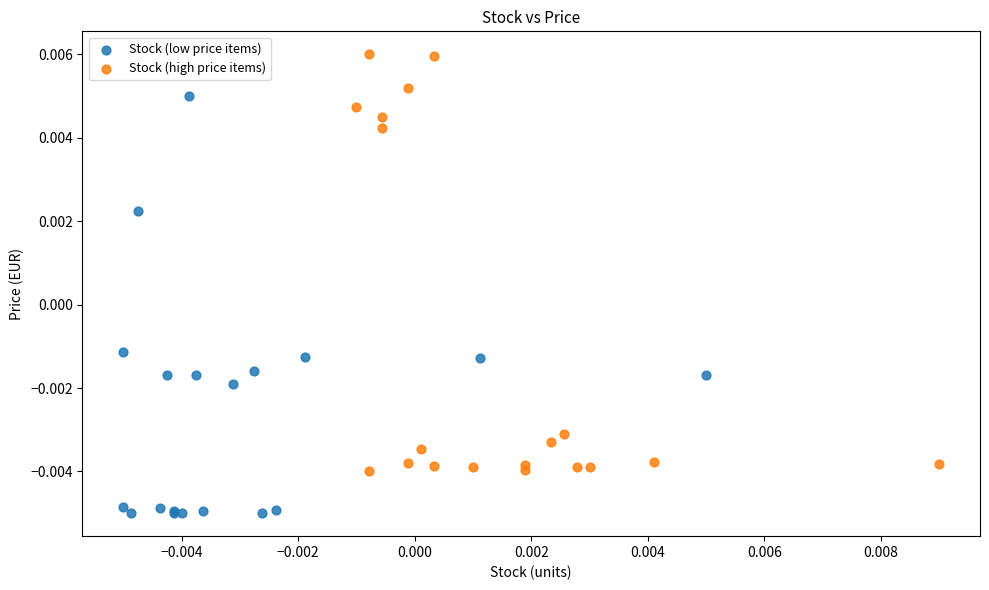

Which series reaches the maximum Y coordinate?

Stock (high price items)